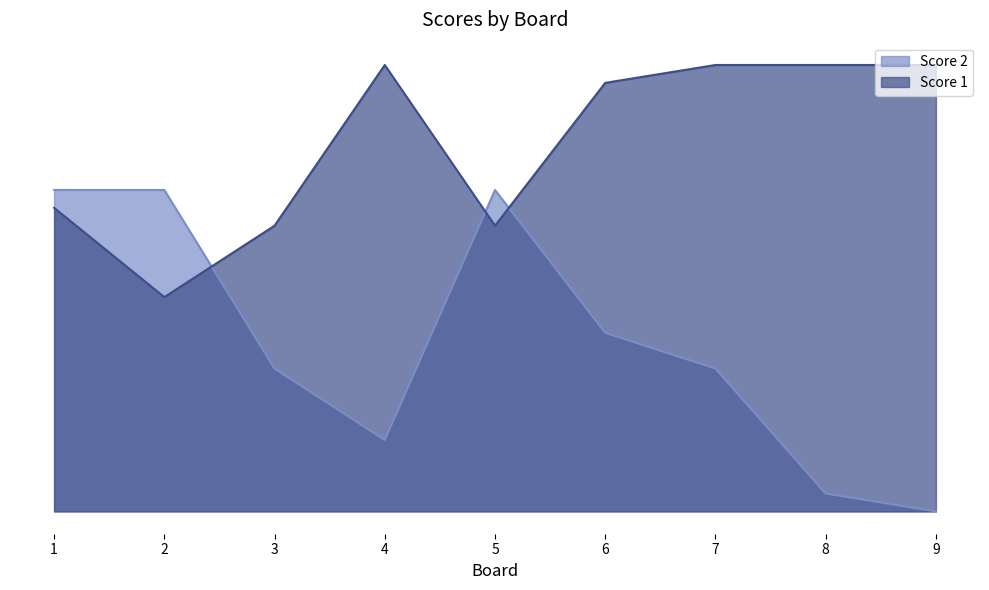

What is the spread (max minus min) of values at 6?

14